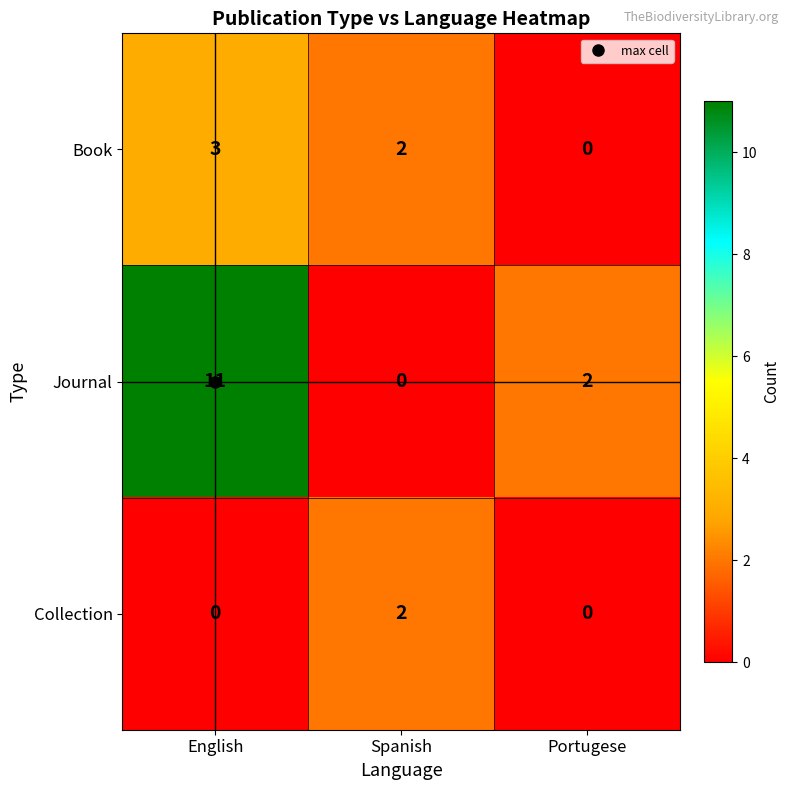

At which label does Journal first exceed 2?

English